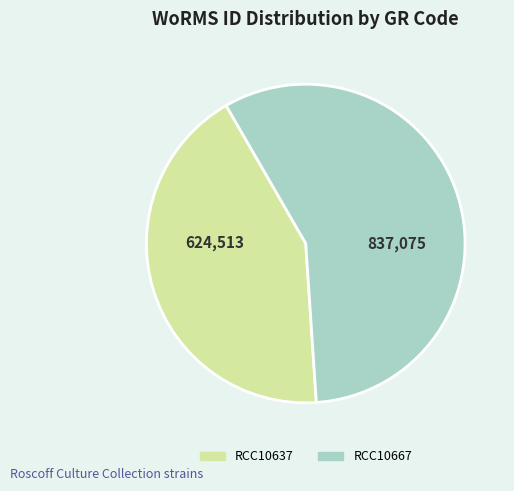

Does any single category account for the majority?

Yes